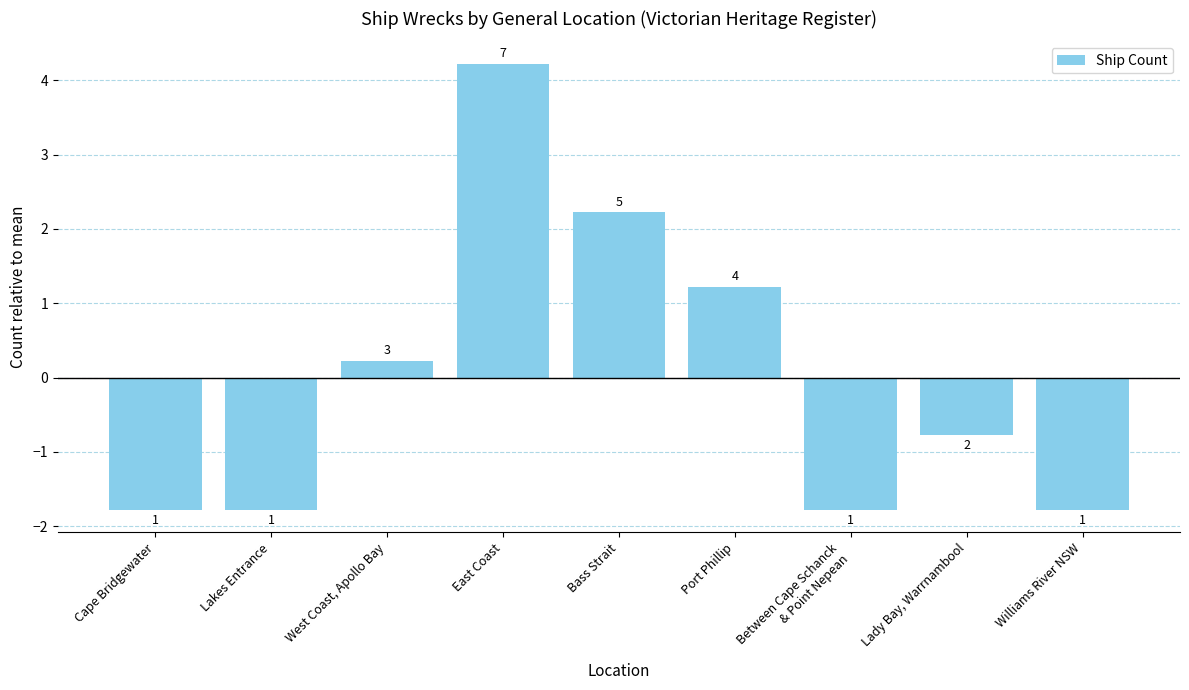

What is the smallest value displayed?

-1.8